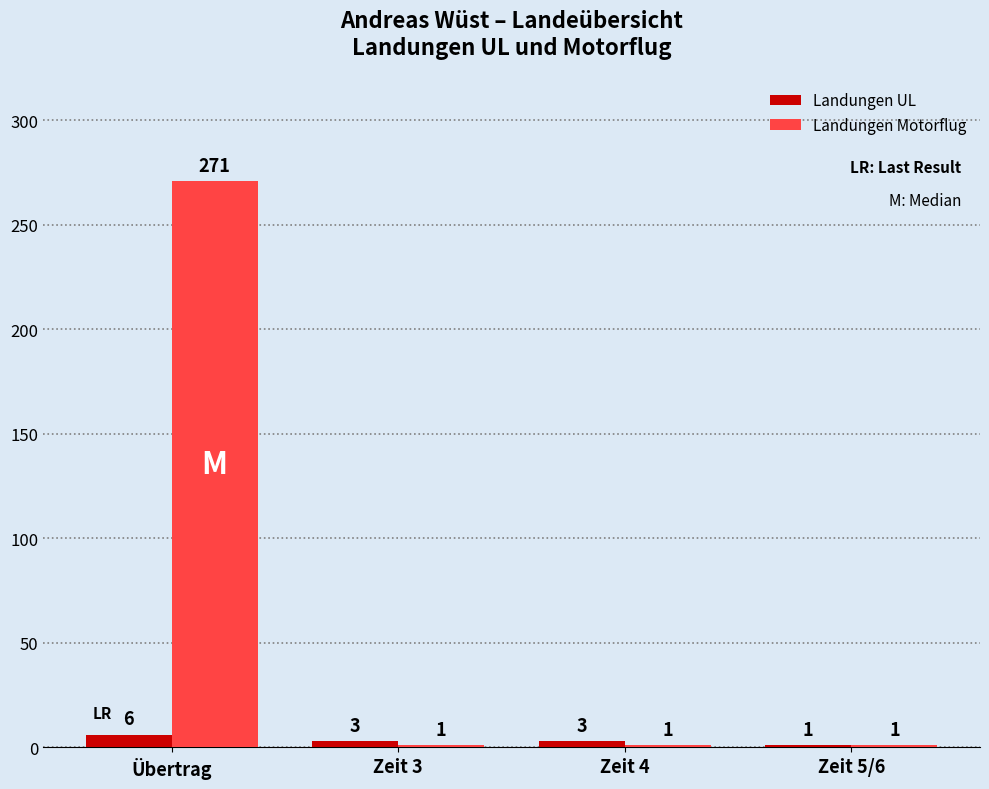

The value of Landungen Motorflug at Zeit 5/6 is 1. True or false?

True